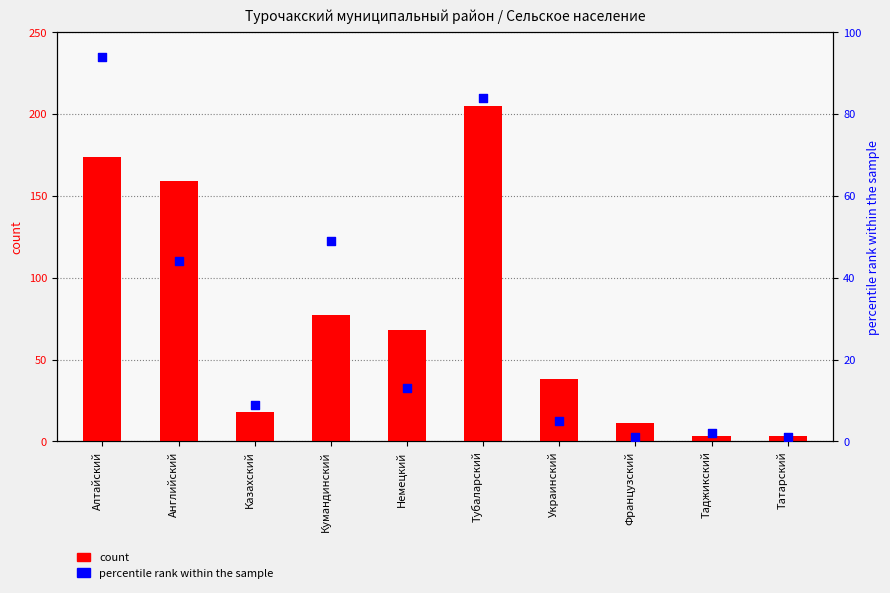

Which series has the largest total across all categories?

count